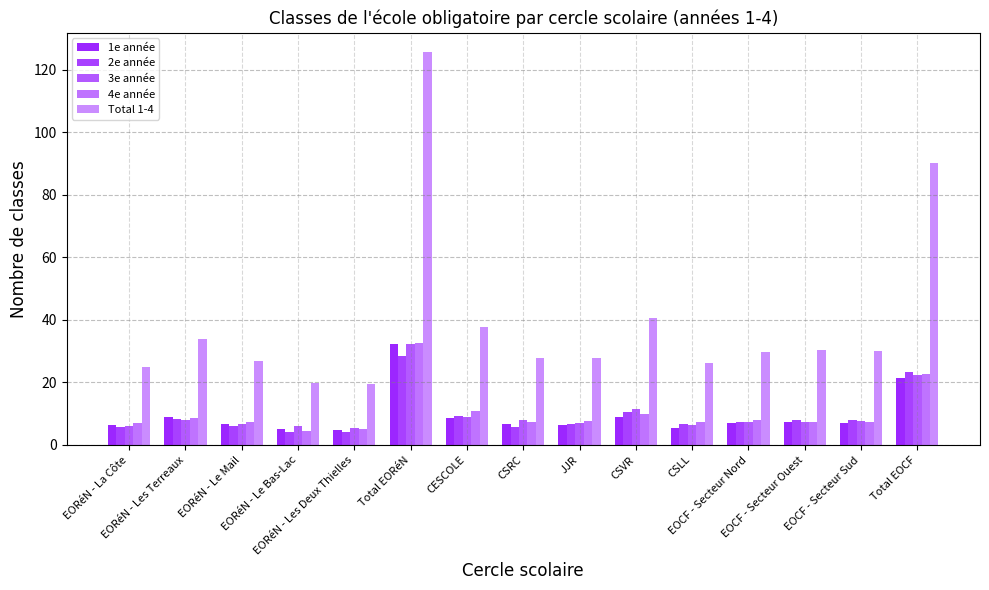

Reading left to right, what are all the values shown in this chart?

1e année: 6.3	9.1	6.8	5.1	4.8	32.2	8.7	6.8	6.4	8.9	5.4	7.0	7.5	7.0	21.5
2e année: 5.7	8.3	6.2	4.1	4.2	28.4	9.3	5.7	6.8	10.4	6.8	7.4	8.1	8.0	23.5
3e année: 6.0	8.1	6.6	6.1	5.5	32.3	9.0	8.0	6.9	11.4	6.5	7.5	7.4	7.5	22.4
4e année: 7.0	8.6	7.4	4.6	5.0	32.6	10.7	7.3	7.8	10.0	7.3	8.0	7.4	7.5	22.8
Total 1-4: 25.0	34.0	27.0	20.0	19.5	125.5	37.7	27.8	27.9	40.7	26.1	29.9	30.4	30.0	90.2